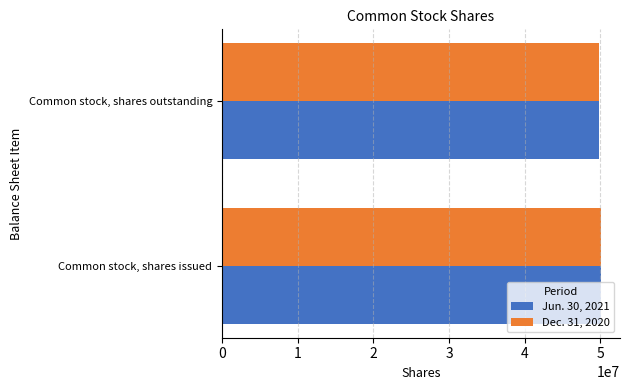

What is the sum of all Dec. 31, 2020 values?

99960374